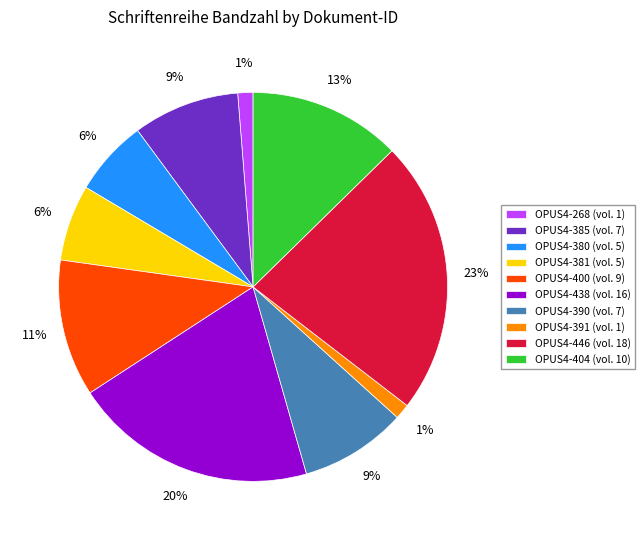

Which has a higher value, OPUS4-268 or OPUS4-404?

OPUS4-404